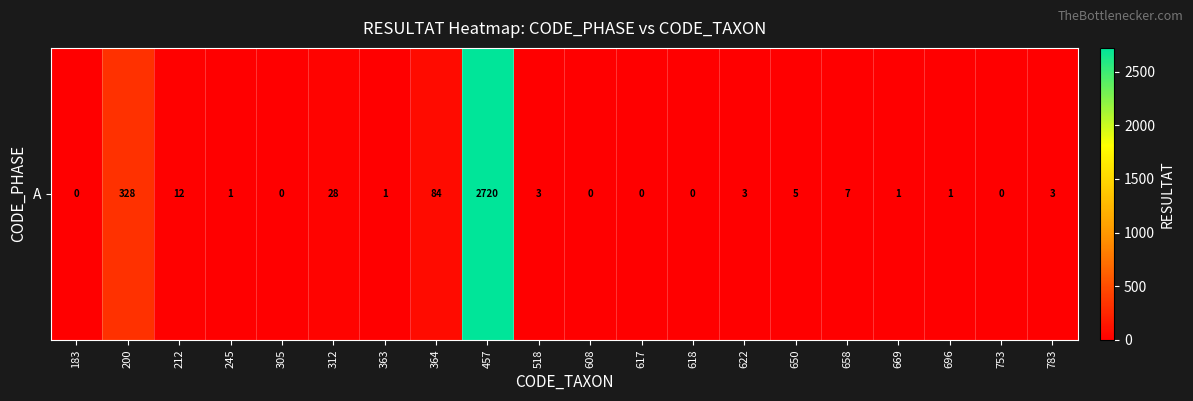

Reading left to right, what are all the values shown in this chart?

183=0	200=328	212=12	245=1	305=0	312=28	363=1	364=84	457=2720	518=3	608=0	617=0	618=0	622=3	650=5	658=7	669=1	696=1	753=0	783=3